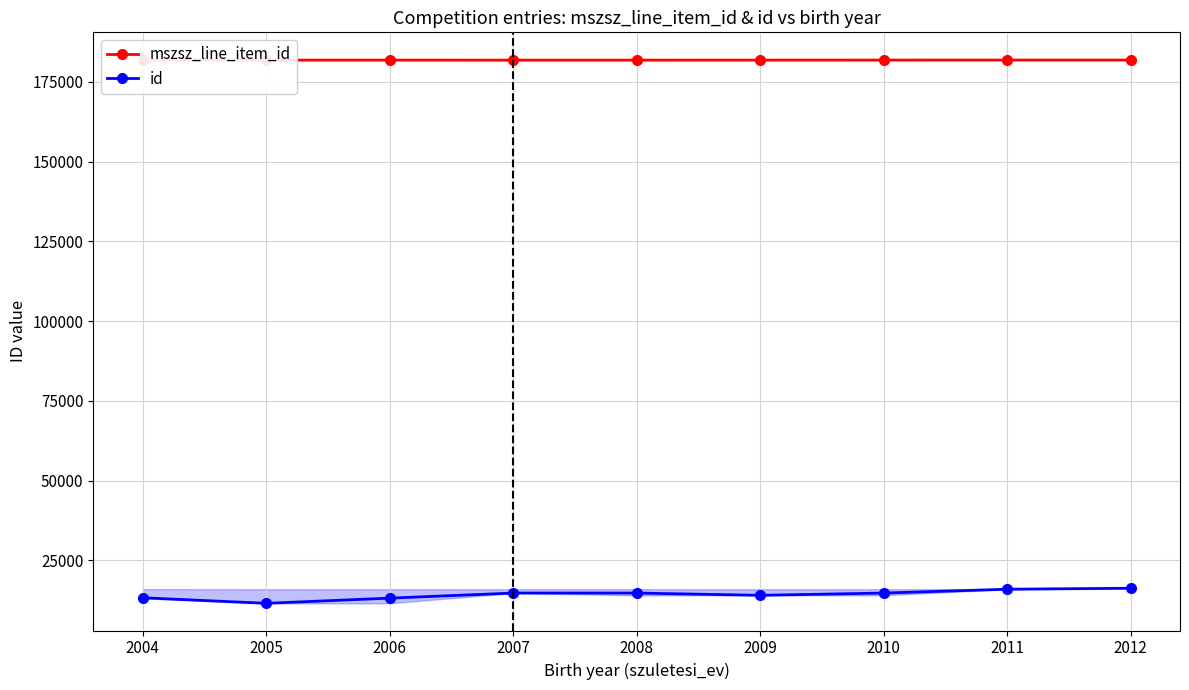

What is the difference between the maximum and minimum values in the id series?

4728